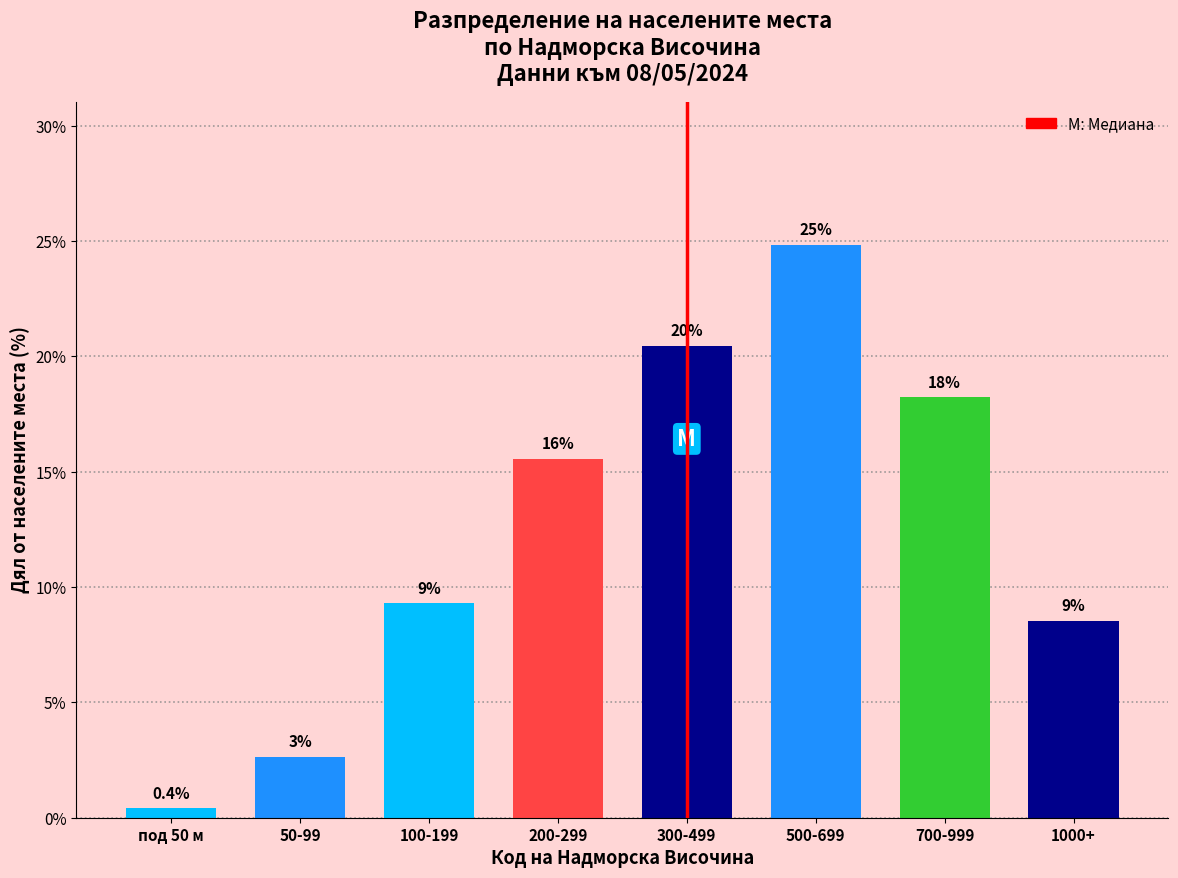

Does the chart contain any negative values?

No